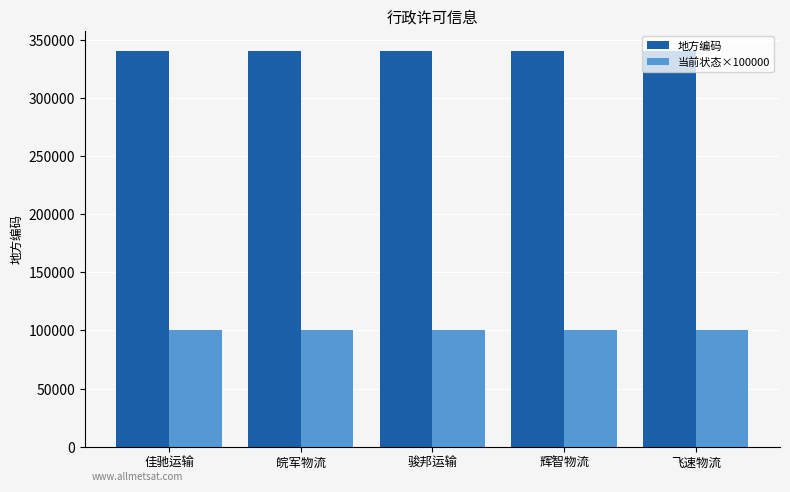

What position from the right is 辉智物流?

2